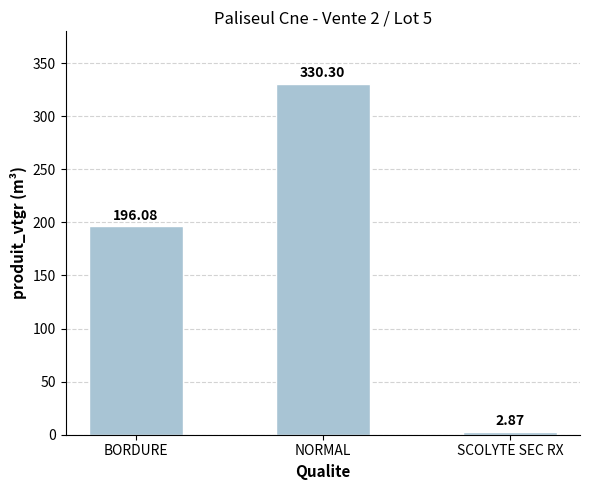

List the labels in order of value, smallest first.

SCOLYTE SEC RX, BORDURE, NORMAL